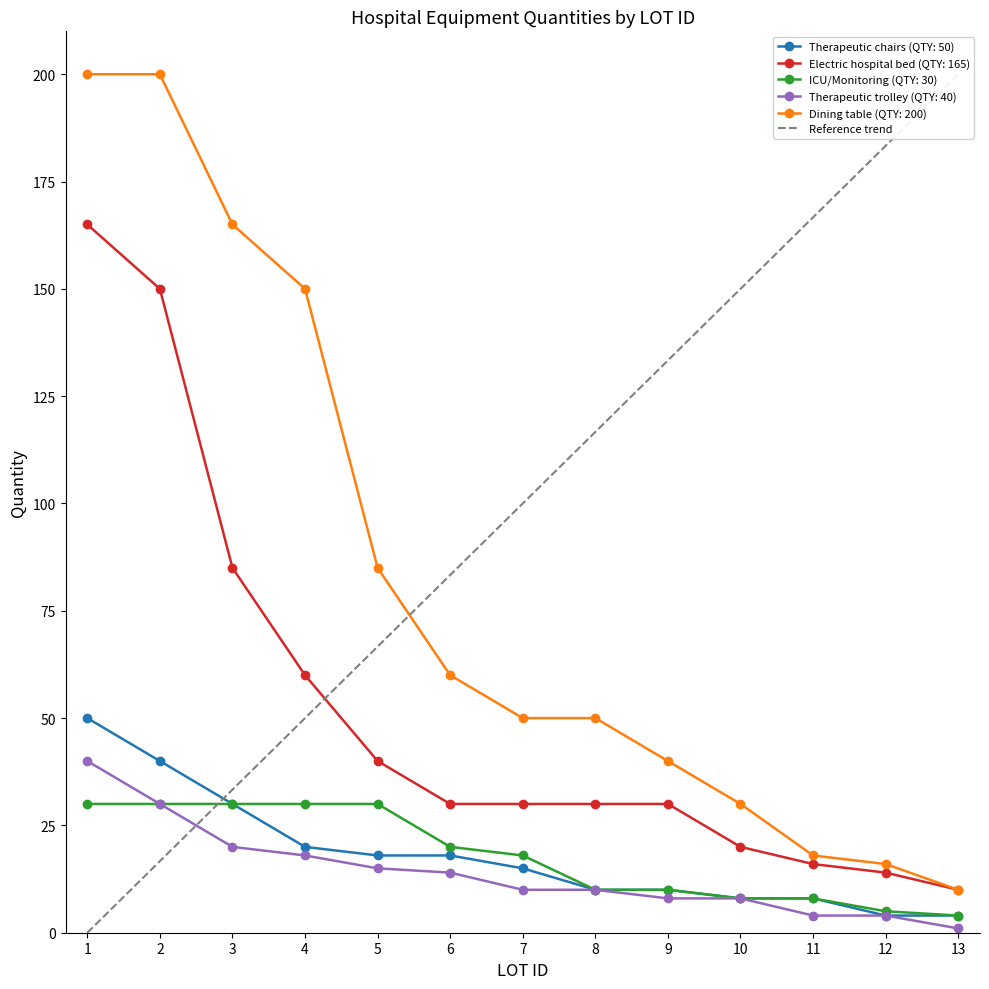

List the labels in order of value, smallest first.

1, 2, 3, 4, 5, 6, 7, 8, 9, 10, 11, 12, 13